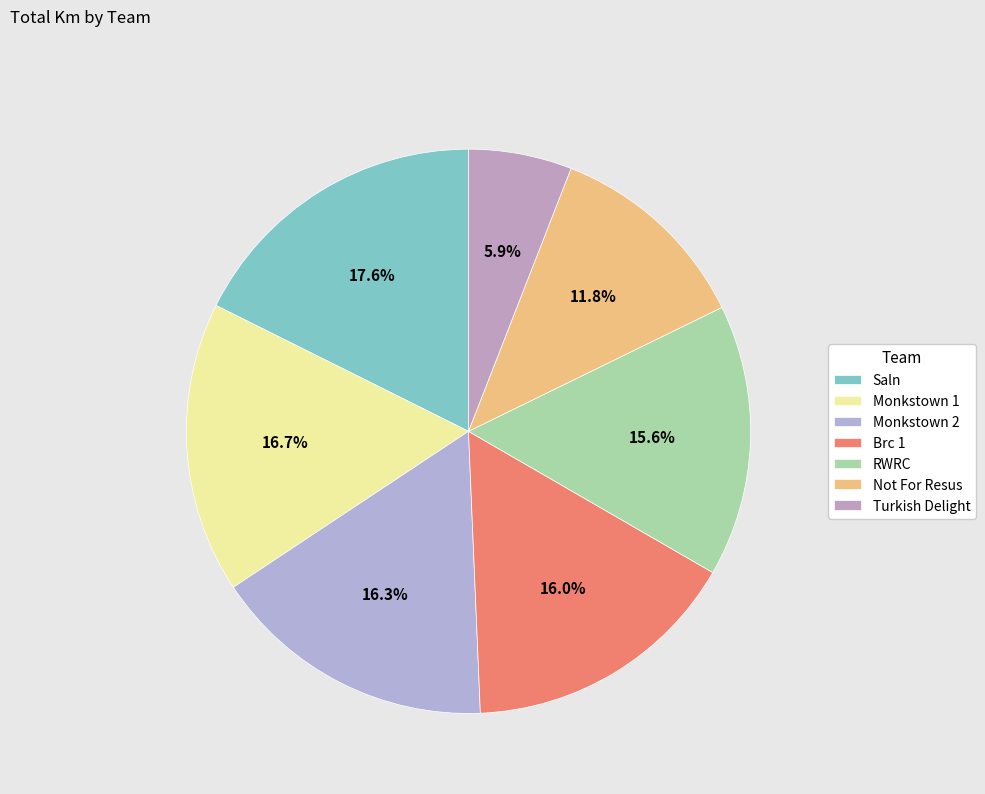

Is it true that Monkstown 2 is 16% of the pie?

True